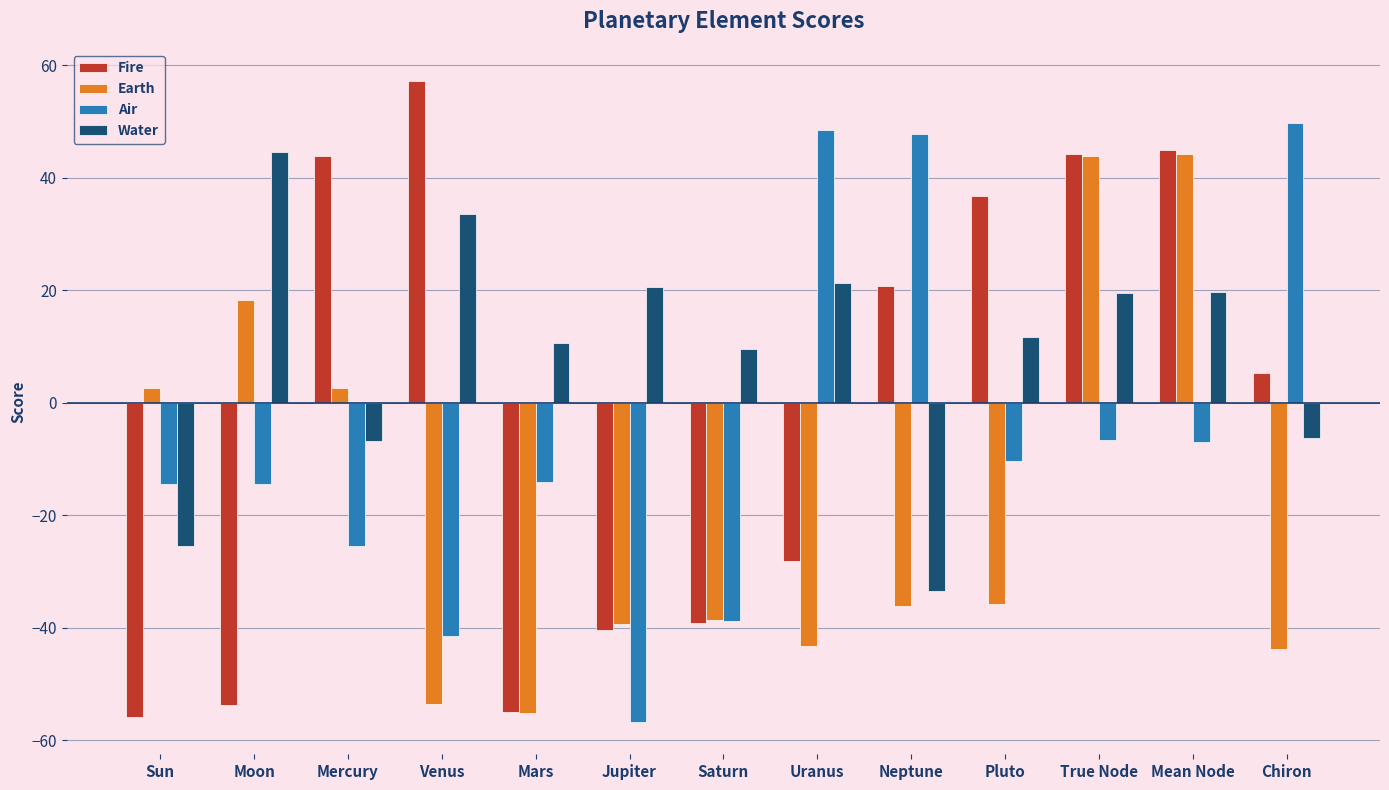

What is the difference between the highest and lowest values at Venus?

110.8